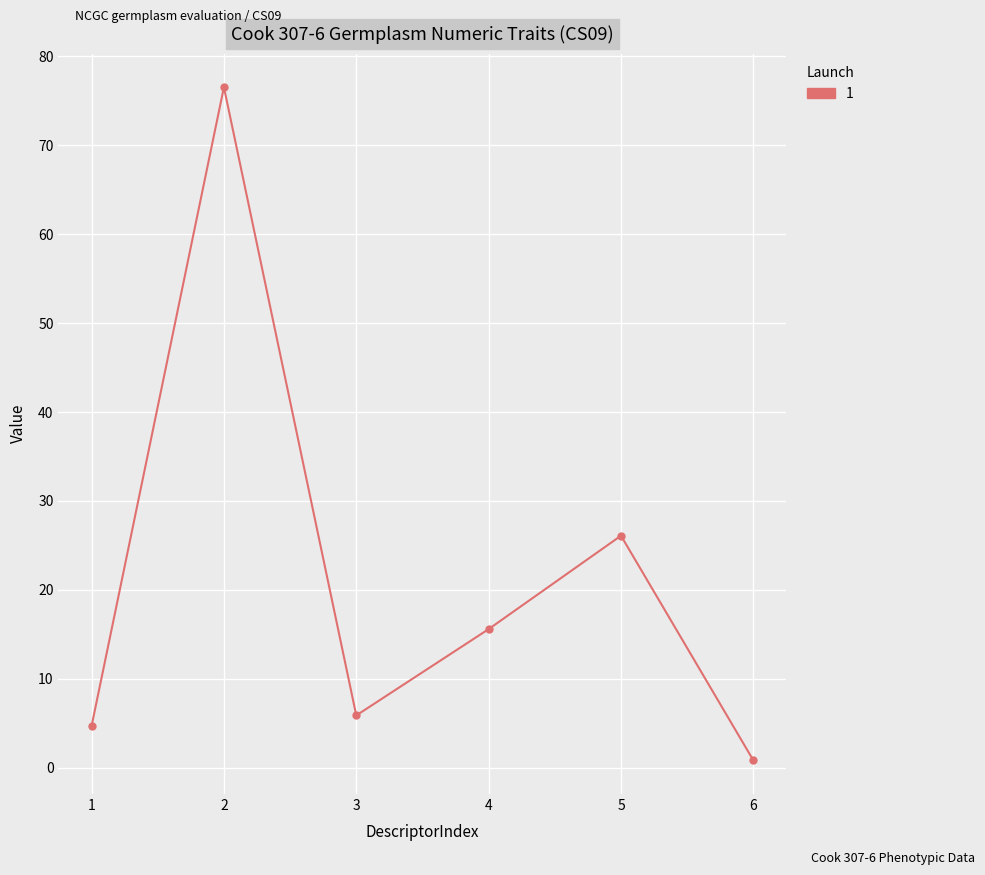

What is the maximum value shown in the chart?

76.5